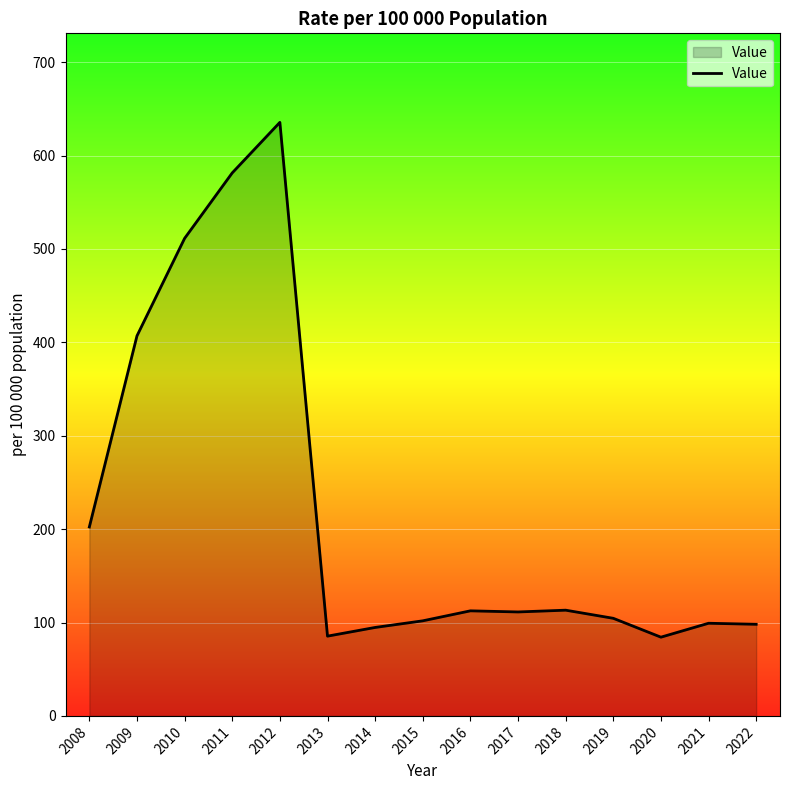

How many values are below 111?

7